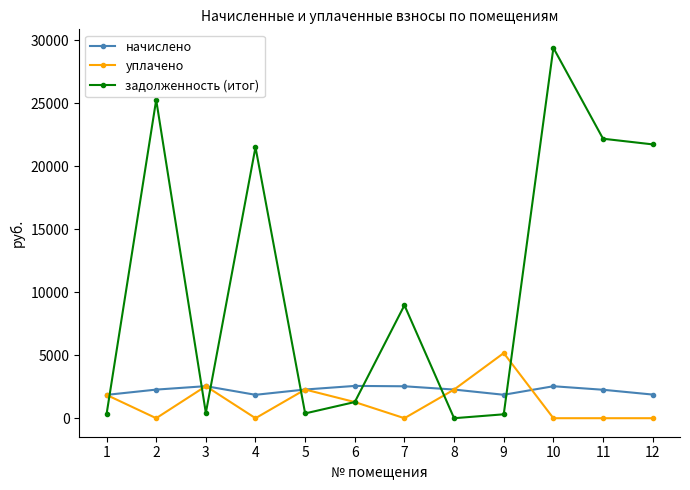

How many data points does each series have?

12